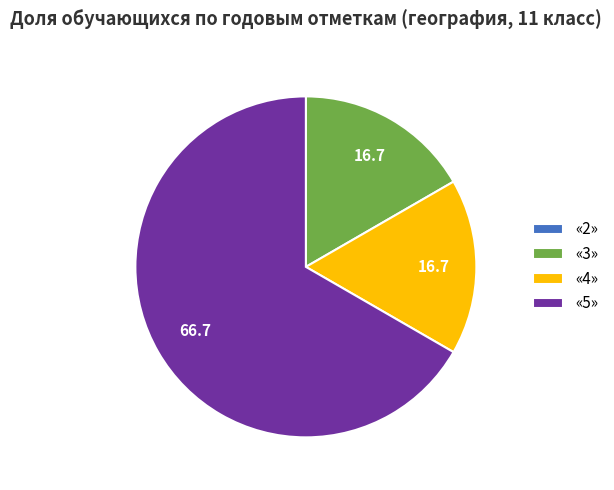

True or false: «4» accounts for 32% of the total.

False